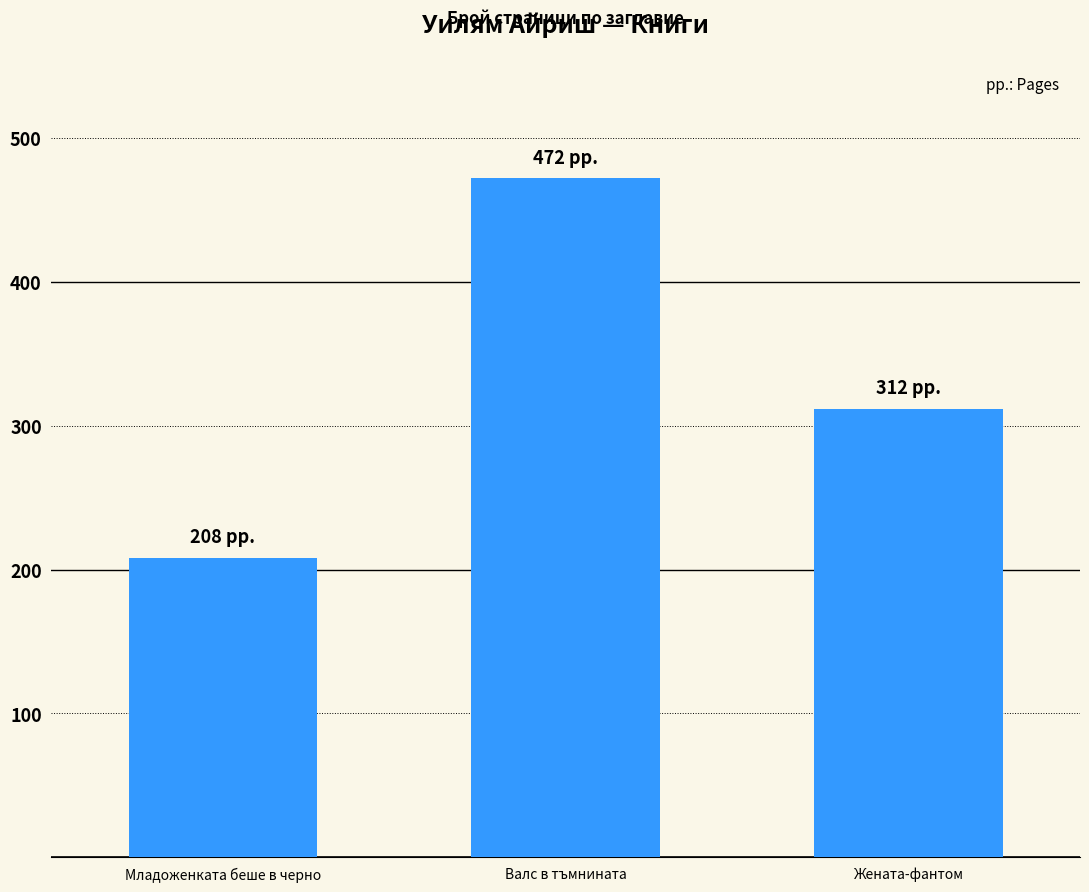

What is the difference between the values at Младоженката беше в черно and Валс в тъмнината?

264